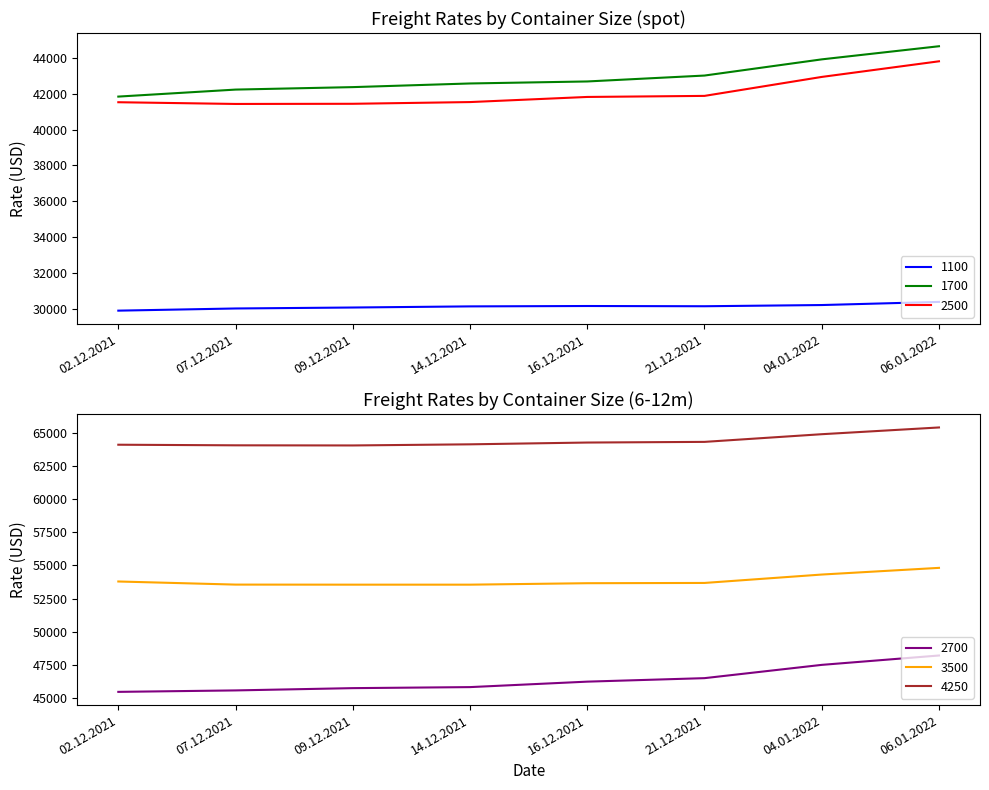

Between 09.12.2021 and 02.12.2021, which is larger?

09.12.2021